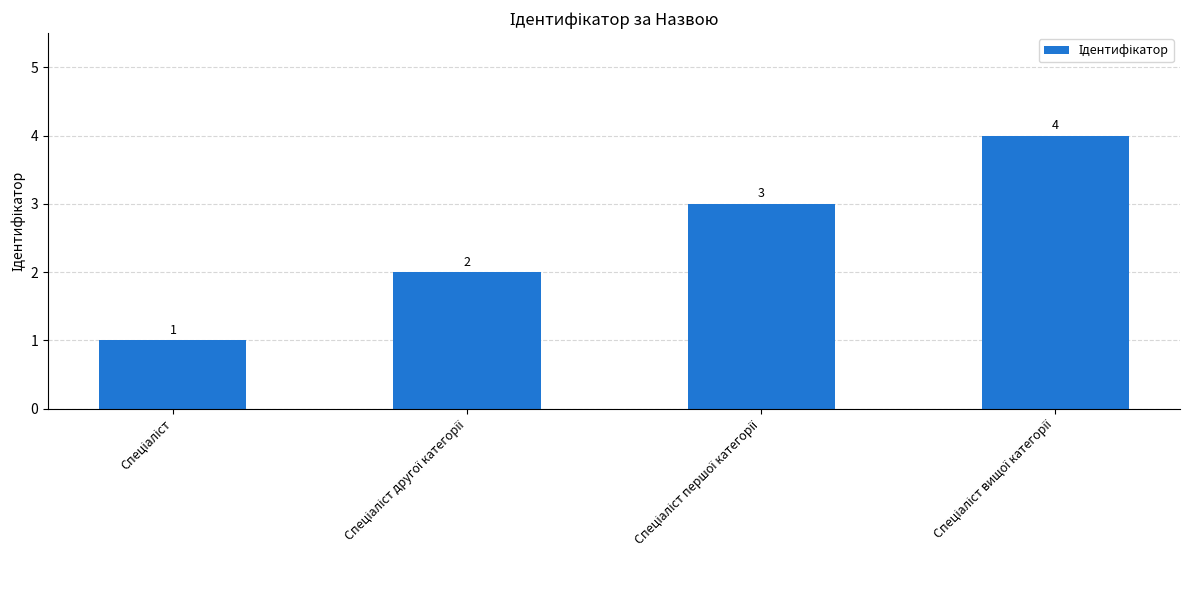

How many data points does each series have?

4